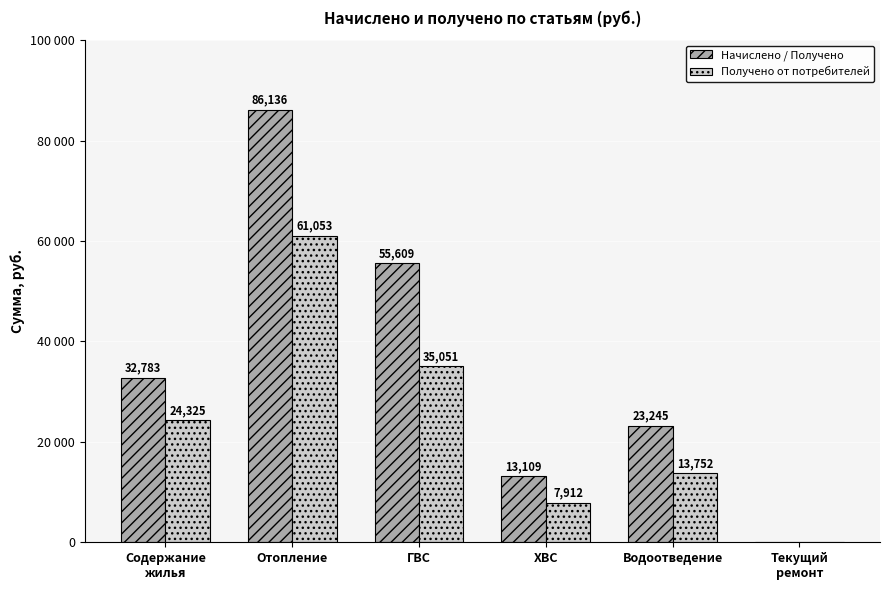

What is the label of the 5th bar from the left?

Водоотведение